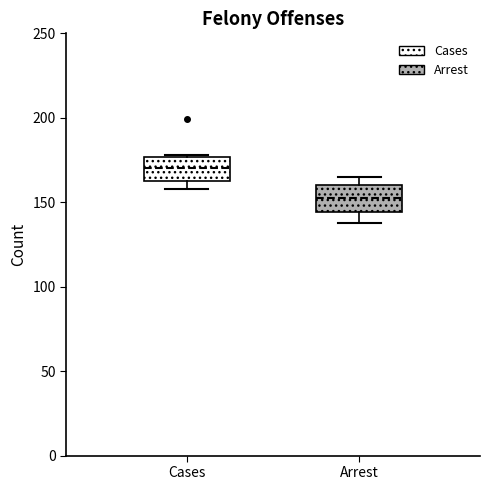

Reading left to right, read every box against the y-axis: the position of its median line, the range the box covers, and the ends of its whiskers. The values are not printed on the chart, so give them approximately, as read against the axis.

Cases: median 170, box 165 to 175, whiskers 160 to 180
Arrest: median 155, box 145 to 160, whiskers 140 to 165